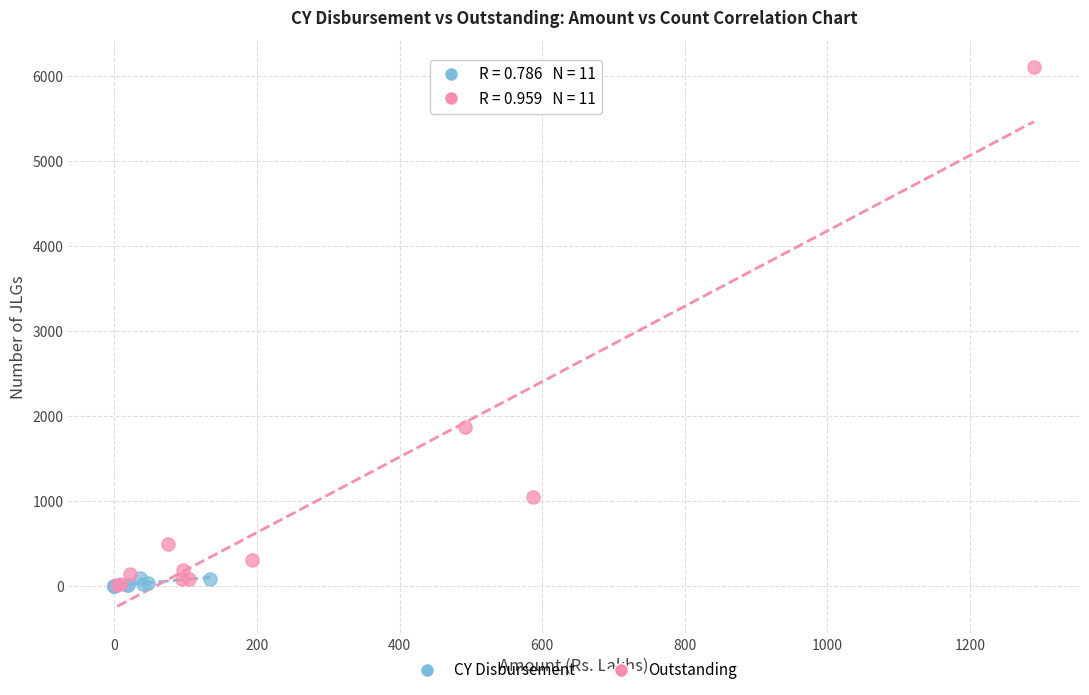

Which series has the largest Y range (max minus min)?

Outstanding